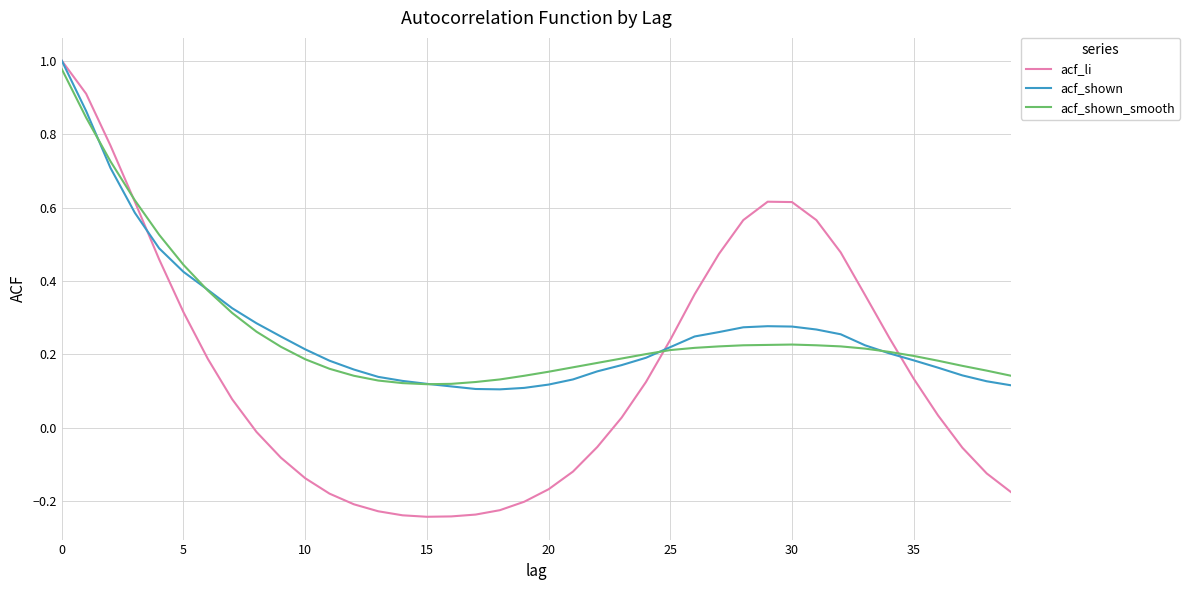

Which series has the largest range (max minus min)?

acf_li